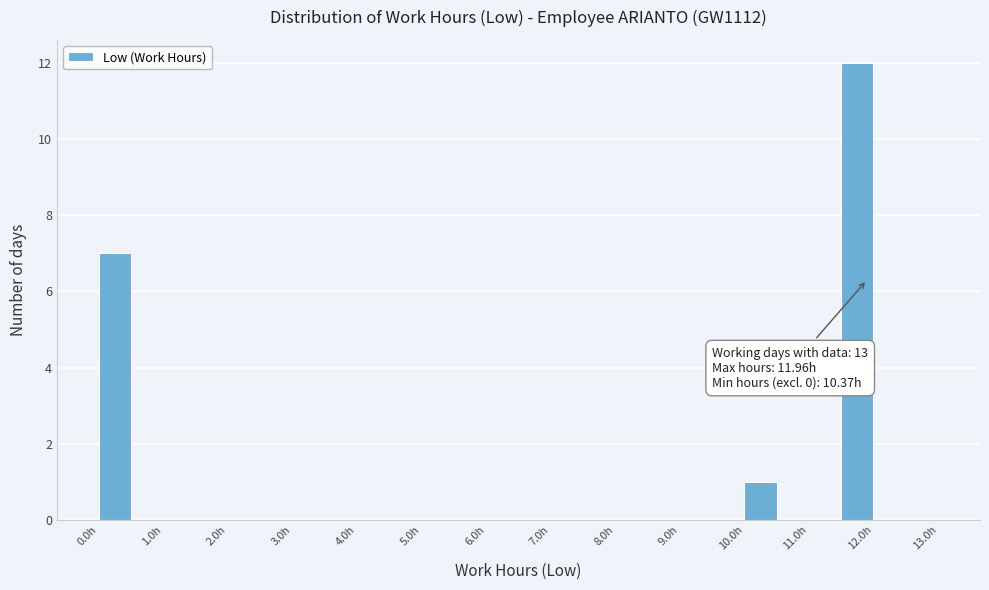

Over which range of the x-axis is the bar tallest?

11.5 to 12.0